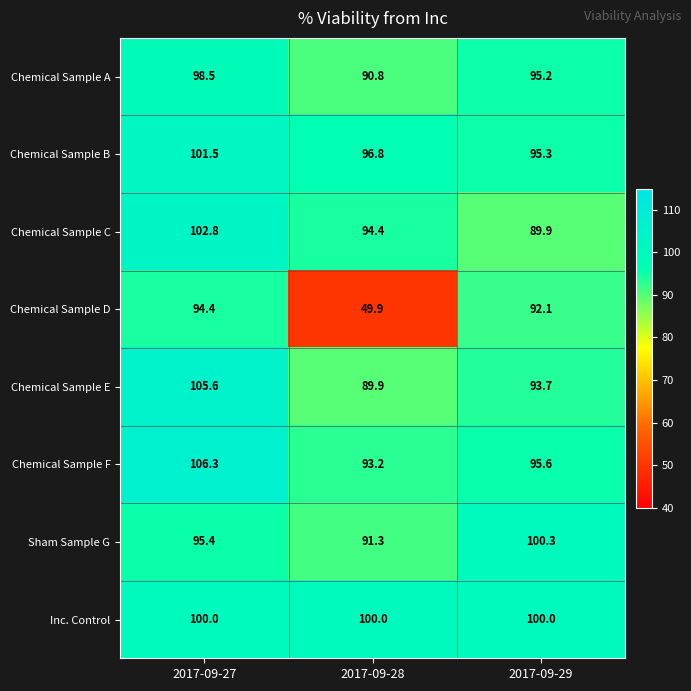

At which category is the sum across all series the highest?

2017-09-27